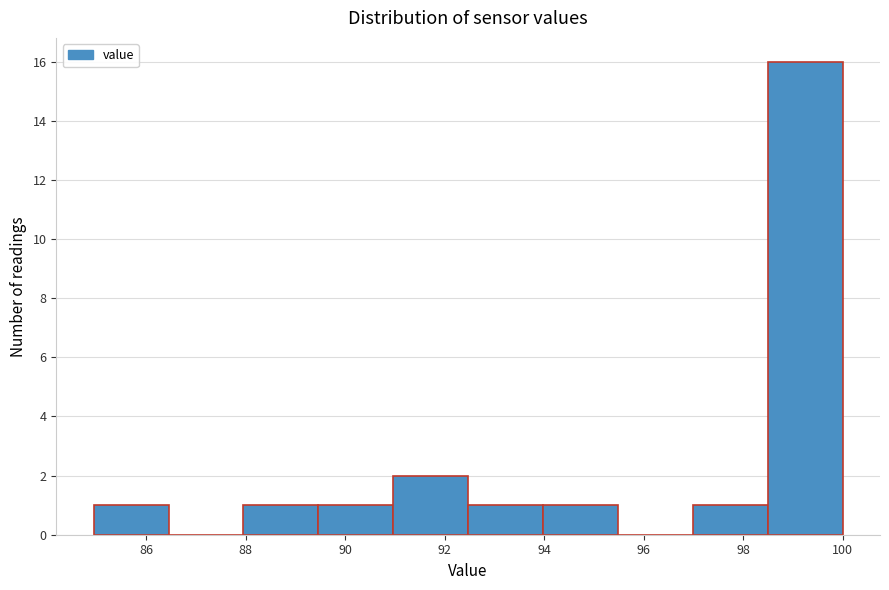

What is the height of the bar covering 97.0 to 98.4 on the x-axis? Neither the bar edges nor the heights are printed on the chart, so give them approximately, as read against the axes.

1